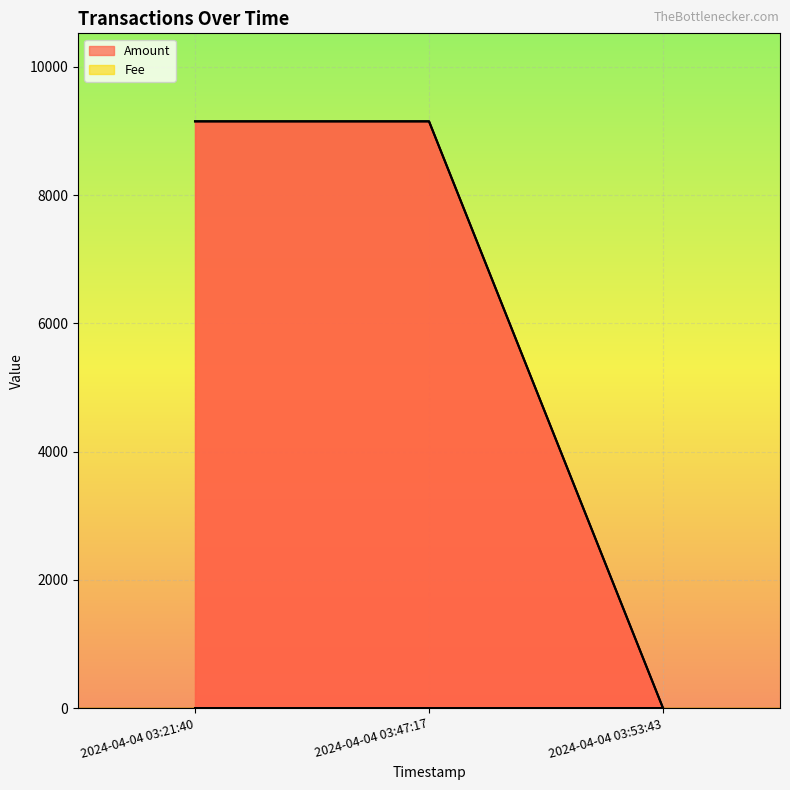

How many lines are shown in the chart?

2